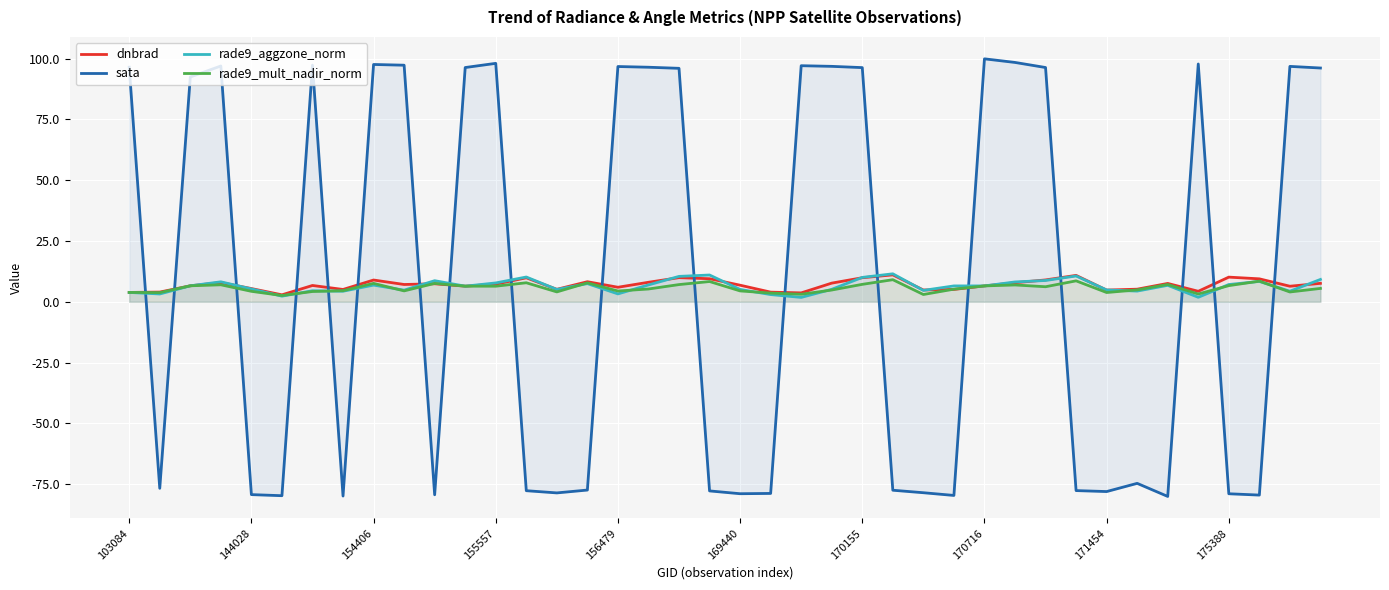

Between 10 and 17, which is larger?

17